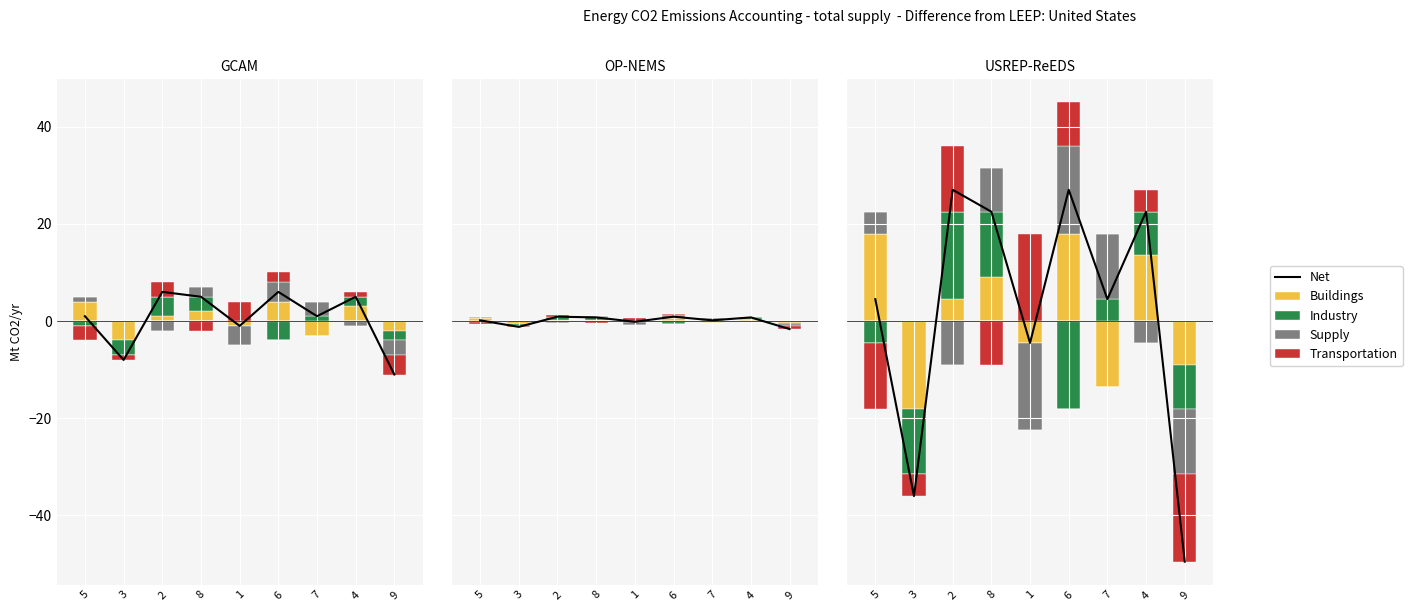

How many data points in Buildings are above 4?

5